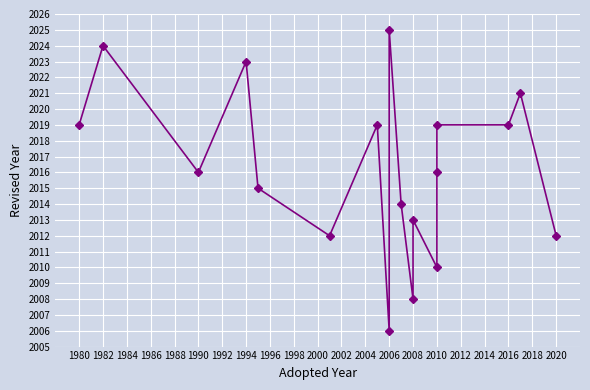

What is the sum of all values?

36291